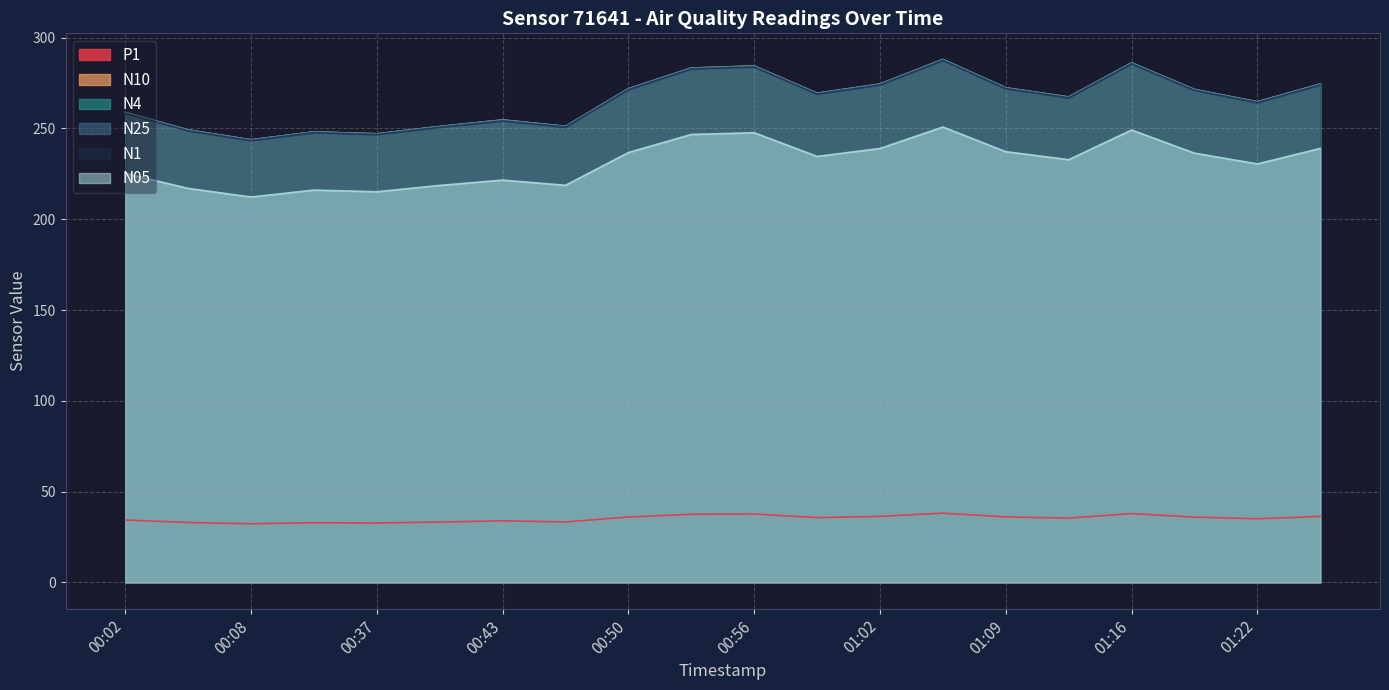

What is the minimum value for N05?

212.2